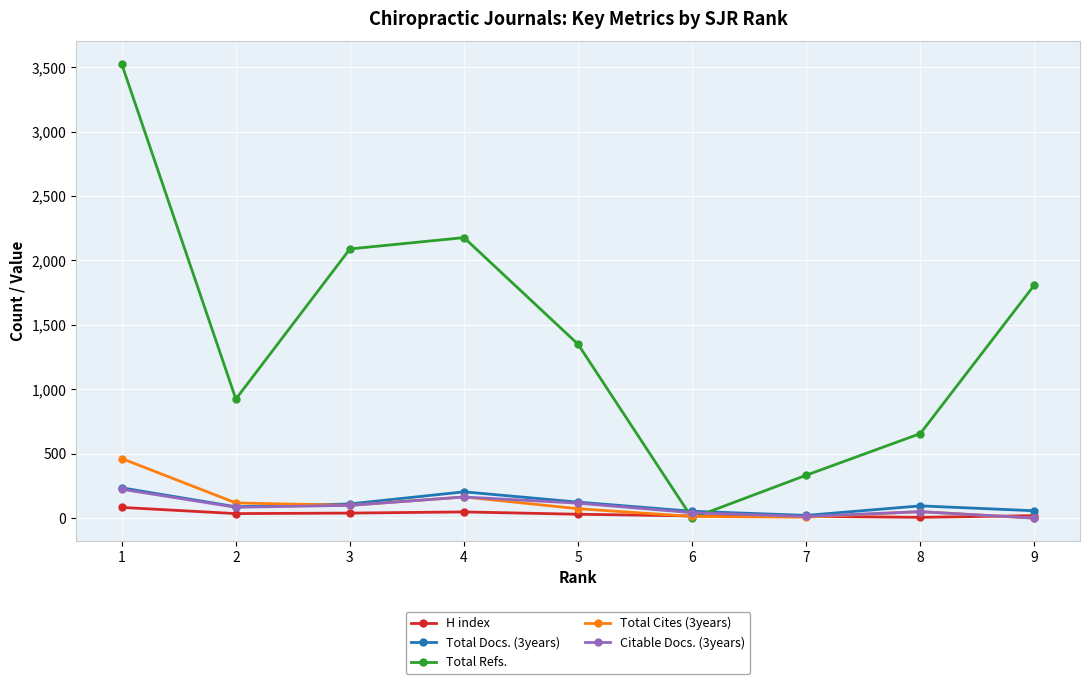

The value of Total Refs. at 4 is 1162. True or false?

False